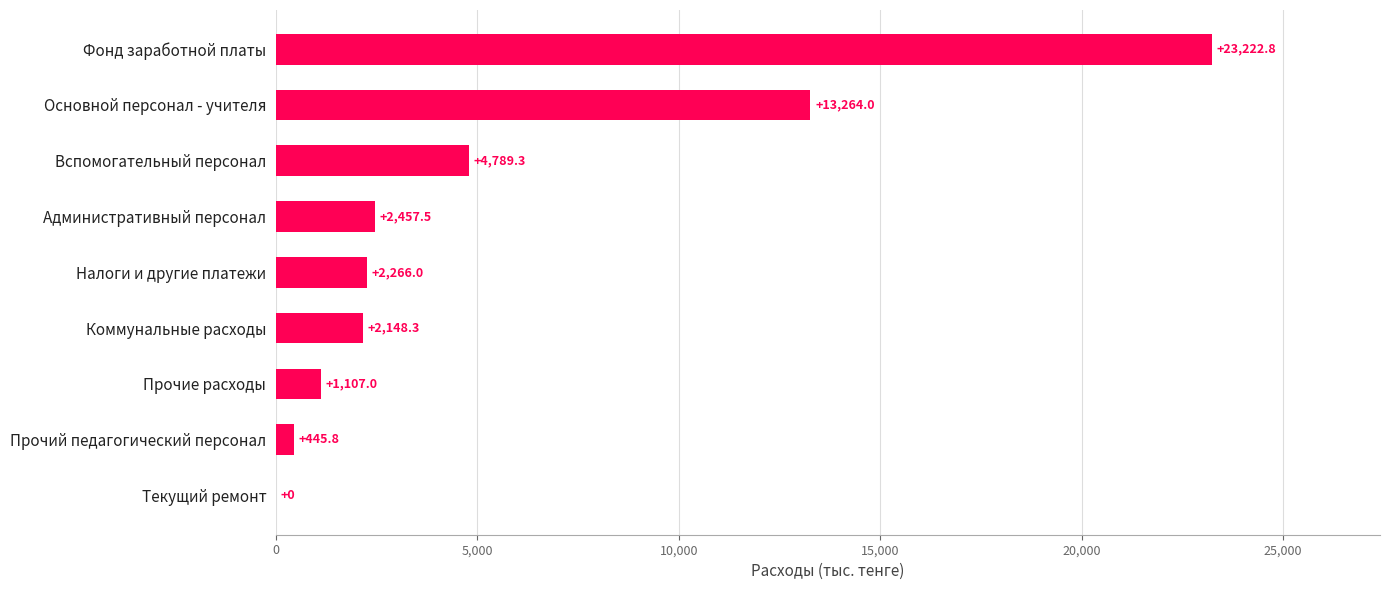

Which category has the highest value across all series?

Фонд заработной платы